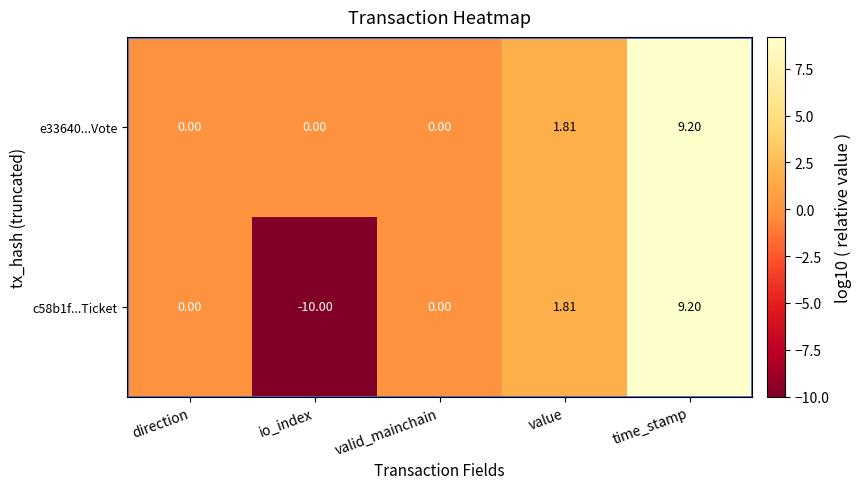

How many values in c58b1f...Ticket are below zero?

1